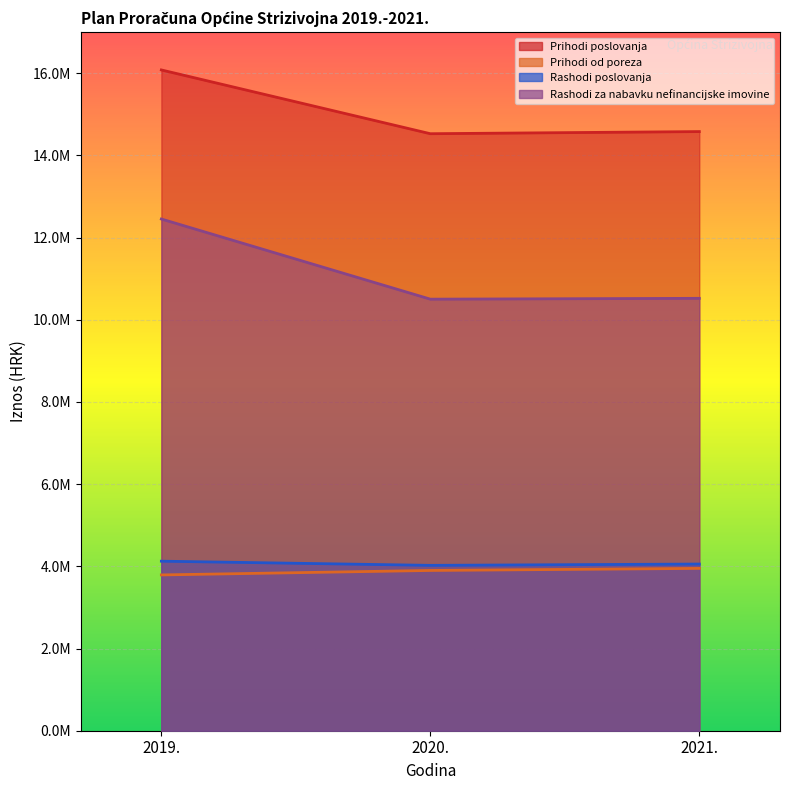

Rank the series at 2020. from lowest to highest value.

Prihodi od poreza, Rashodi poslovanja, Rashodi za nabavku nefinancijske imovine, Prihodi poslovanja